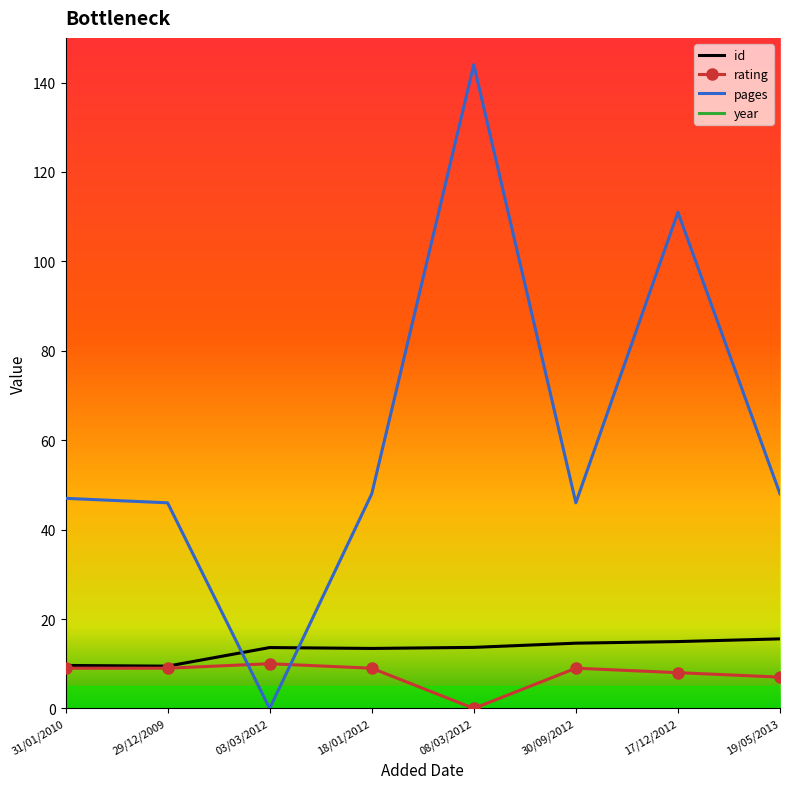

What position from the left is 18/01/2012?

4